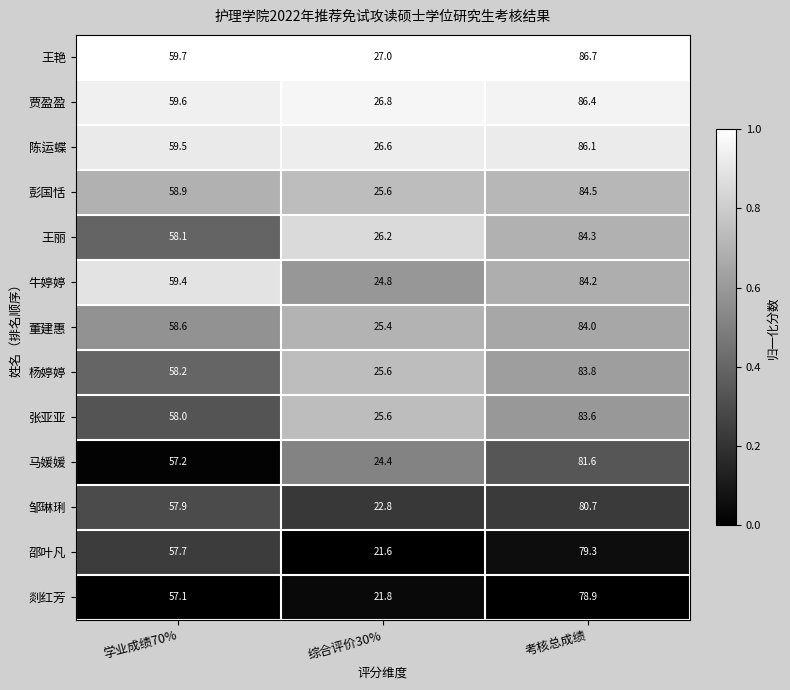

Which series has the largest total across all categories?

王艳